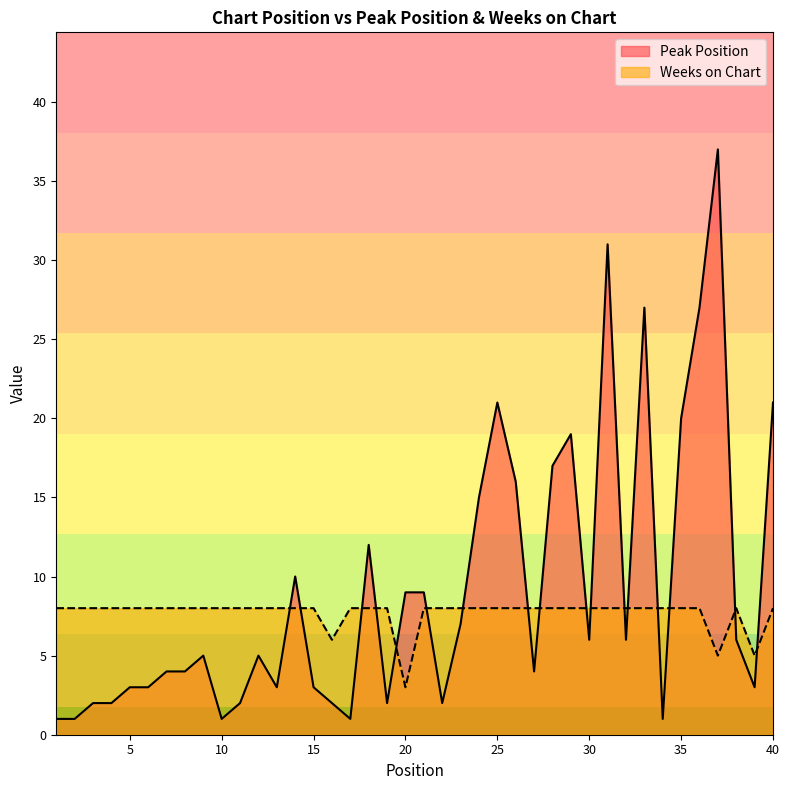

How many times do Weeks on Chart and Peak Position cross each other?

17